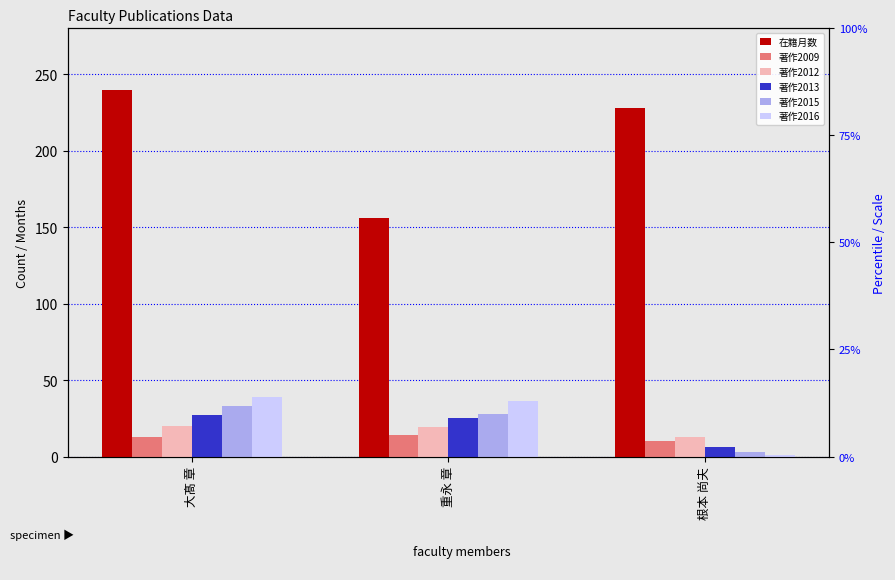

How many categories are shown in the chart?

3